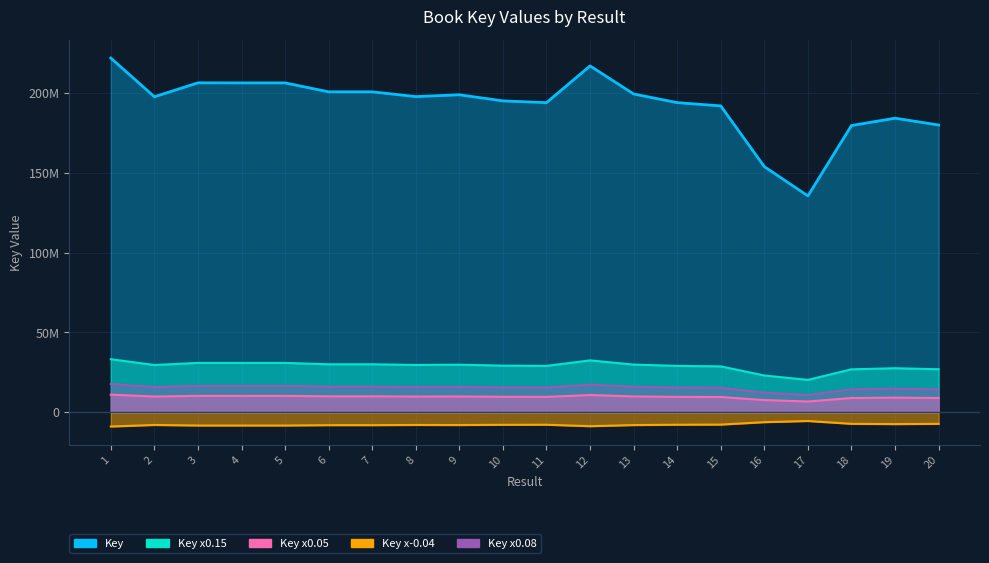

List the labels in order of value, largest first.

1, 12, 3, 5, 4, 6, 7, 13, 9, 8, 2, 10, 14, 11, 15, 19, 20, 18, 16, 17